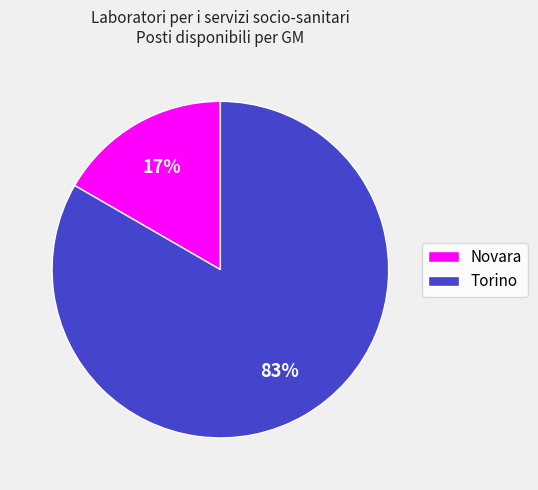

True or false: Torino accounts for 72% of the total.

False